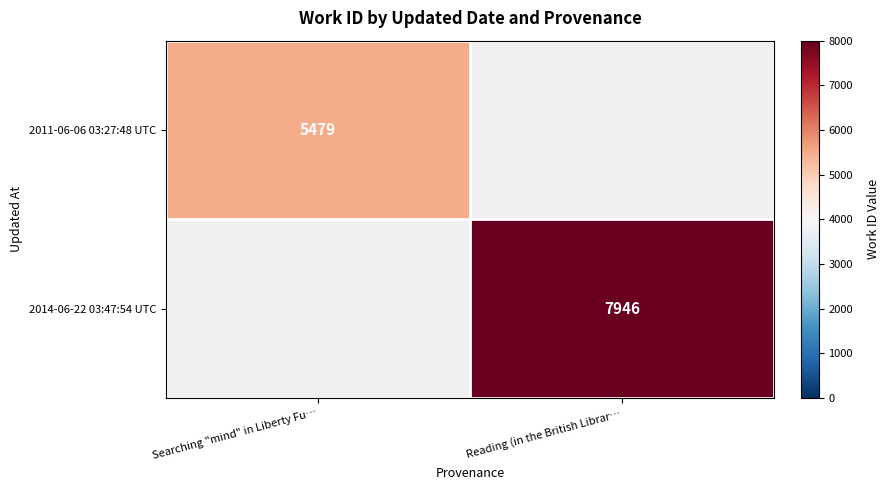

What is the total value across all series at Searching "mind" in Liberty Fu…?

5479